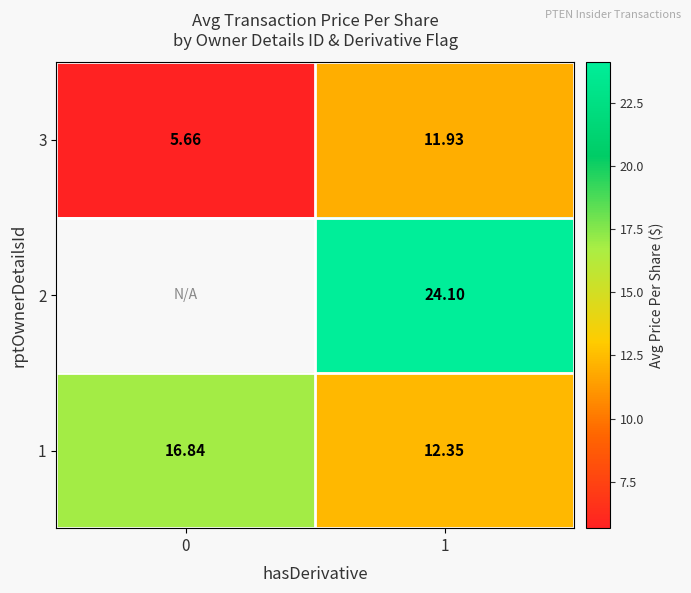

Is the value of 1 at 1 greater than the value of 2 at 1?

No